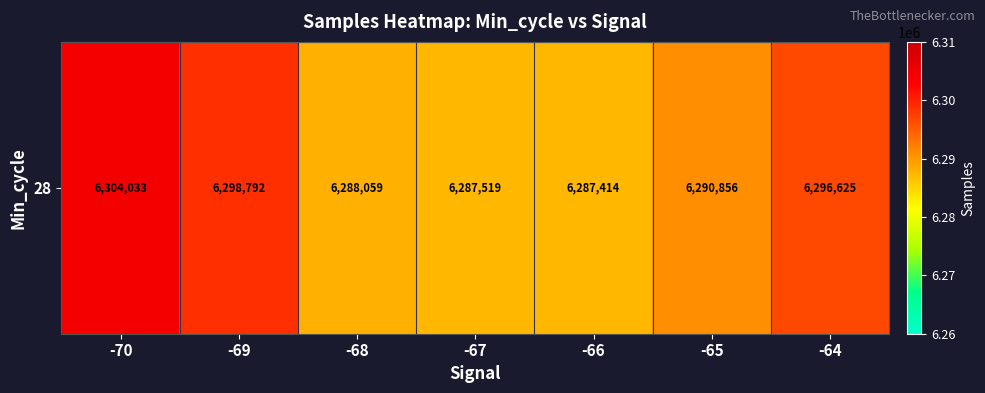

What is the difference between the second highest and second lowest values?

11272.3